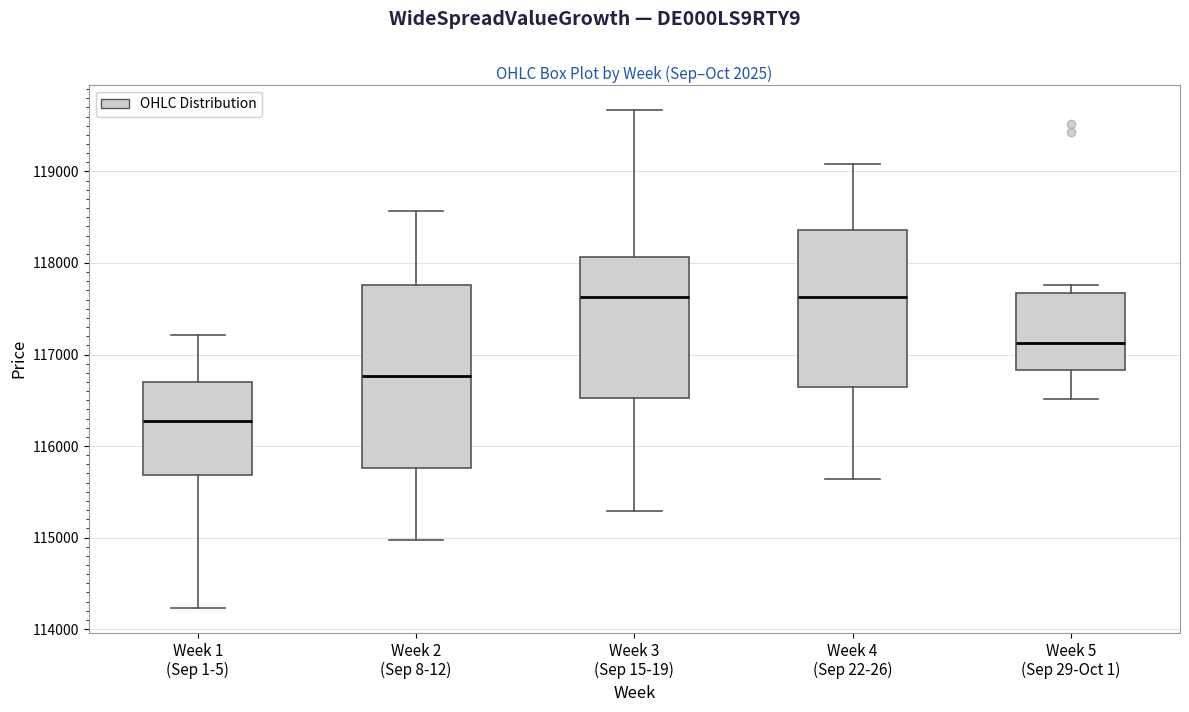

Reading left to right, read every box against the y-axis: the position of its median line, the range the box covers, and the ends of its whiskers. The values are not printed on the chart, so give them approximately, as read against the axis.

Week 1 (Sep 1-5): median 116300, box 115700 to 116700, whiskers 114200 to 117200
Week 2 (Sep 8-12): median 116800, box 115800 to 117800, whiskers 115000 to 118600
Week 3 (Sep 15-19): median 117600, box 116500 to 118100, whiskers 115300 to 119700
Week 4 (Sep 22-26): median 117600, box 116600 to 118400, whiskers 115600 to 119100
Week 5 (Sep 29-Oct 1): median 117100, box 116800 to 117700, whiskers 116500 to 117800